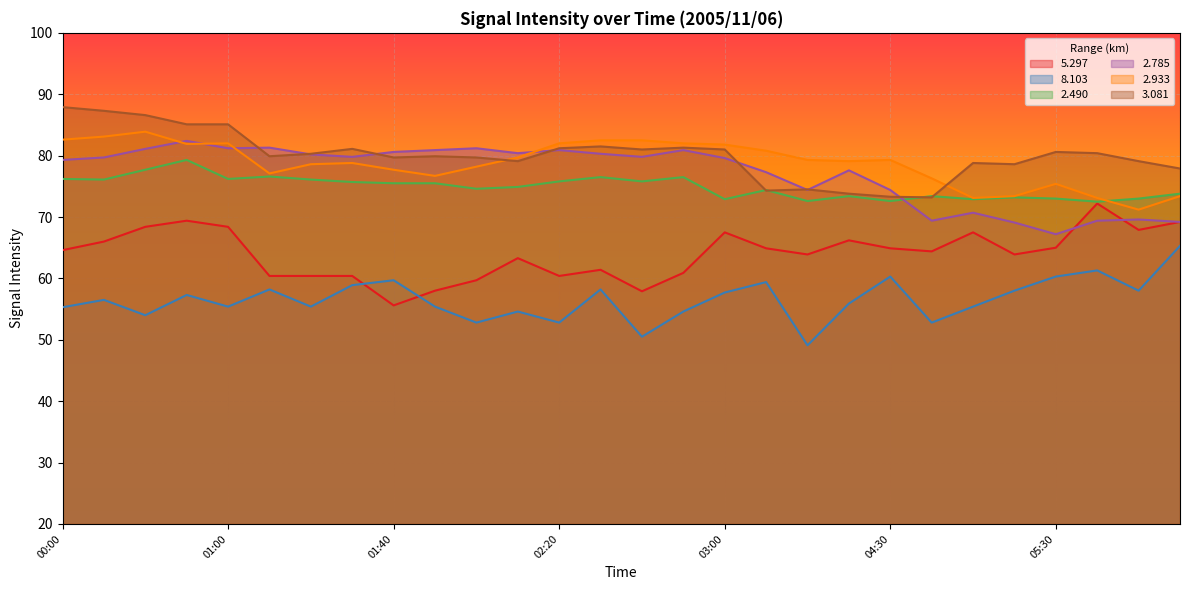

What is the value of the   3.081 point at the 6th from the left?

79.9